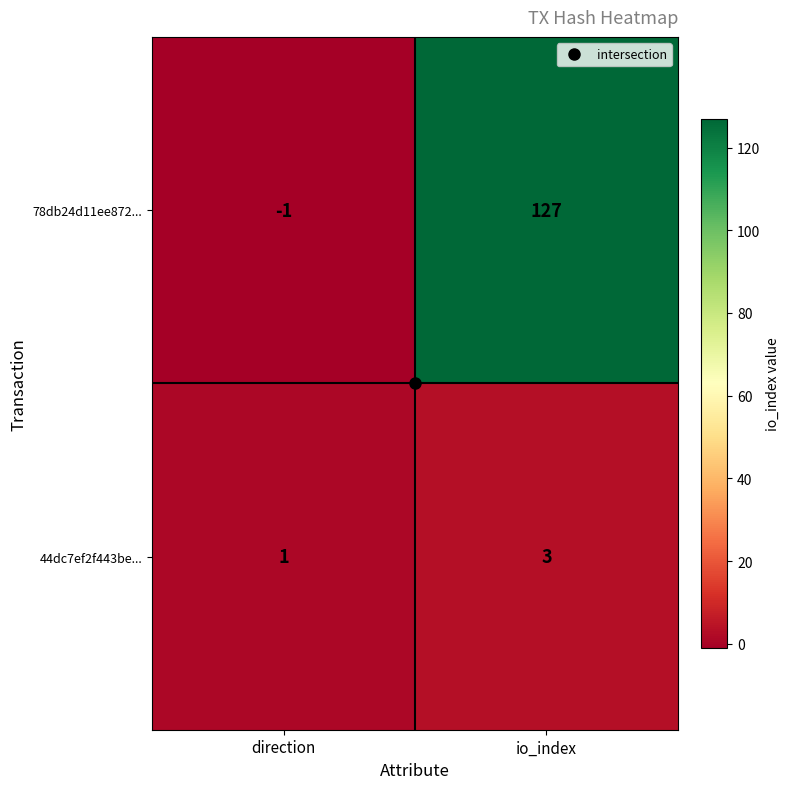

At which label is 44dc7ef2f443be... closest to 2?

direction